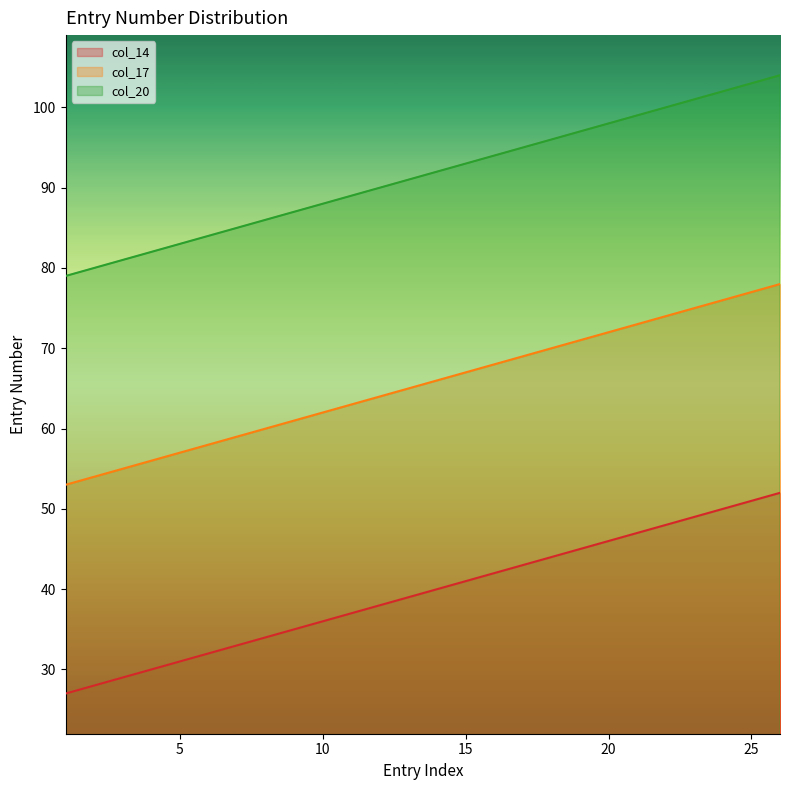

Rank the series by their maximum value, from lowest to highest.

col_14, col_17, col_20